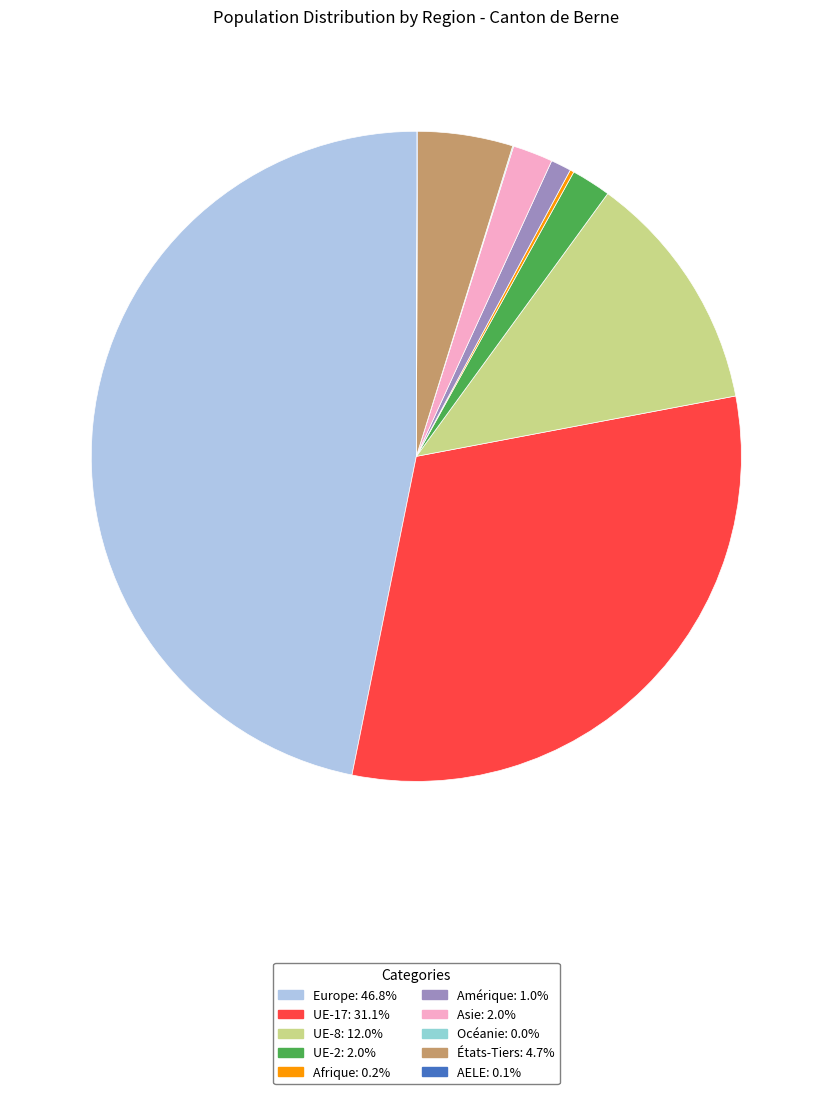

What is the largest slice in the pie chart?

Europe